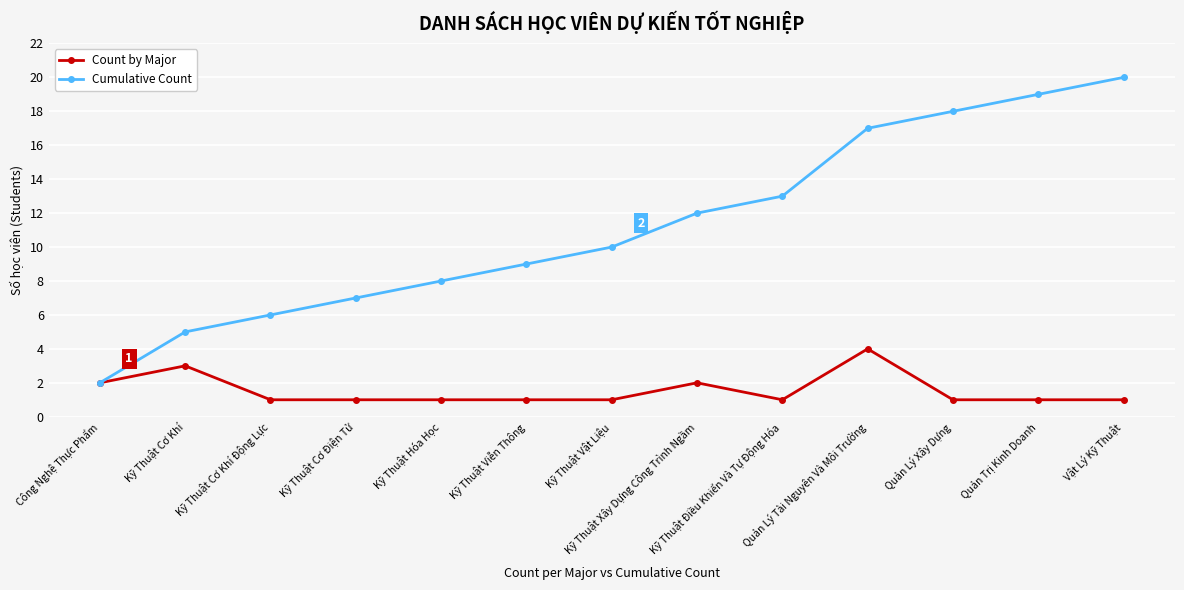

What is the average value of the Count by Major series?

2